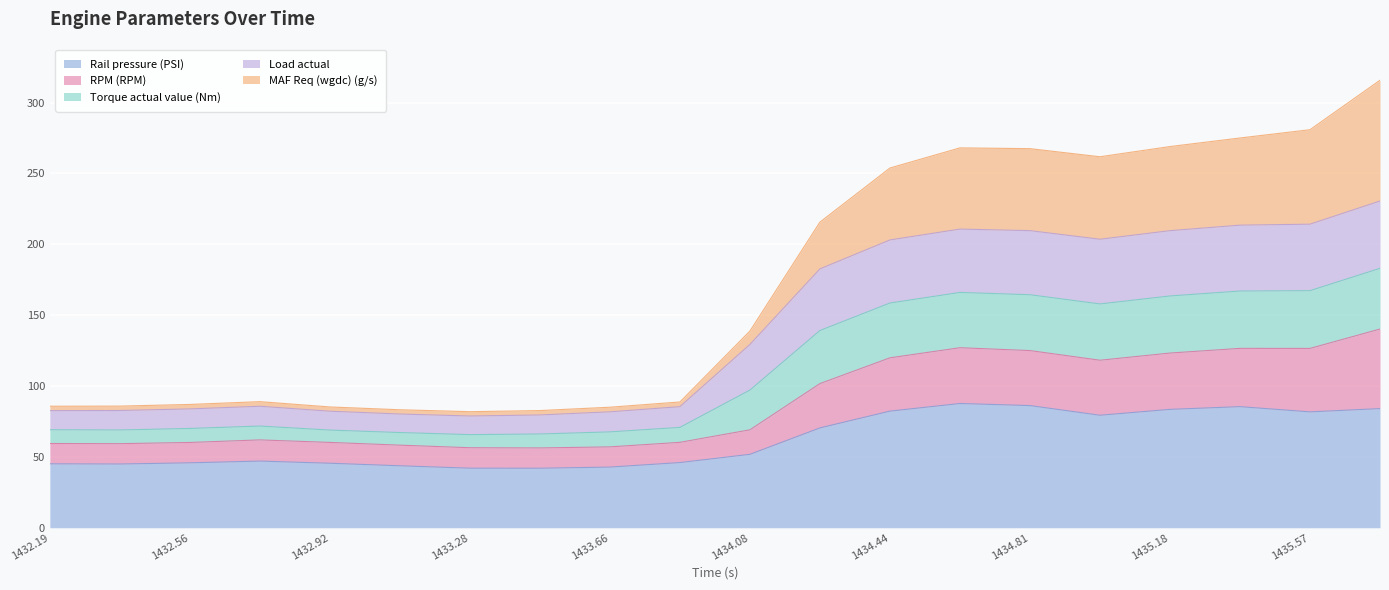

In MAF Req (wgdc) (g/s), how many points are higher than both neighbors (excluding endpoints)?

2